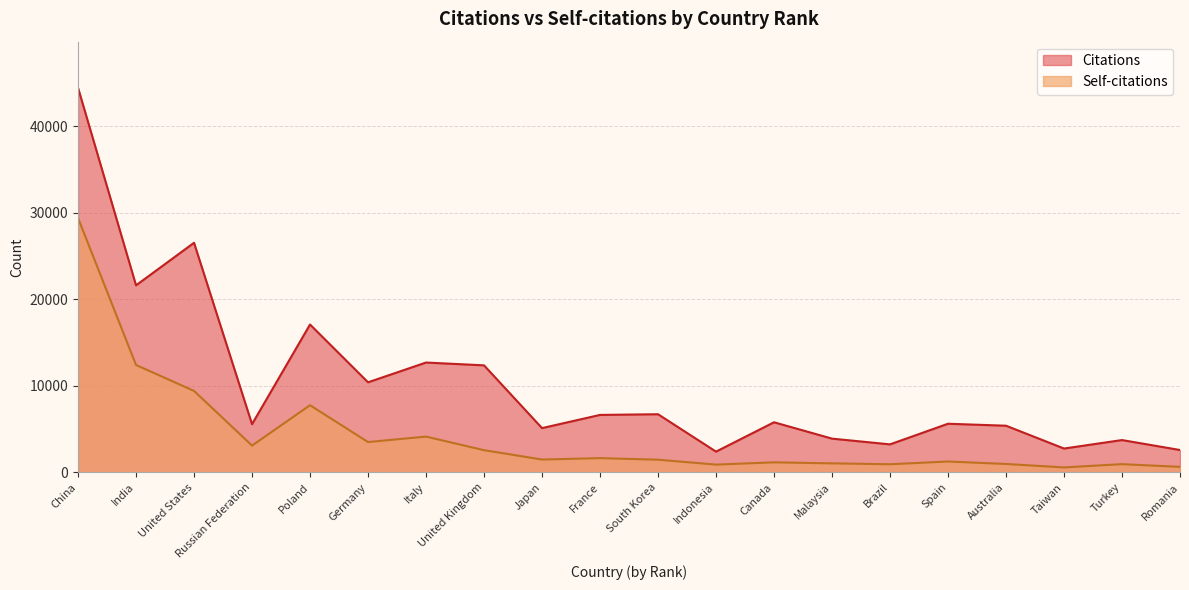

Which category has the highest value across all series?

China